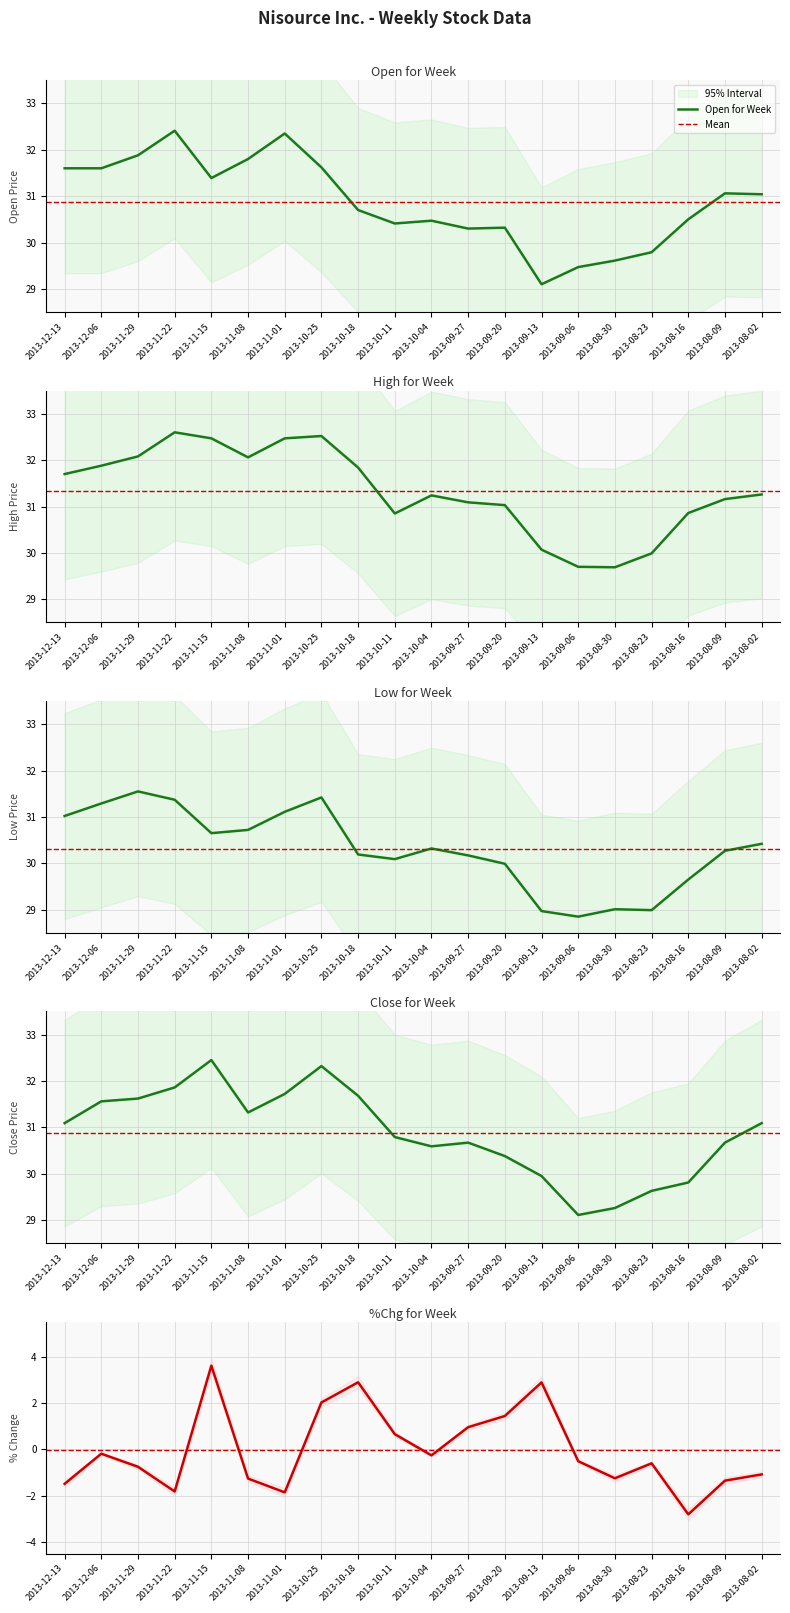

True or false: High for Week has more than 0 interior local peaks.

True